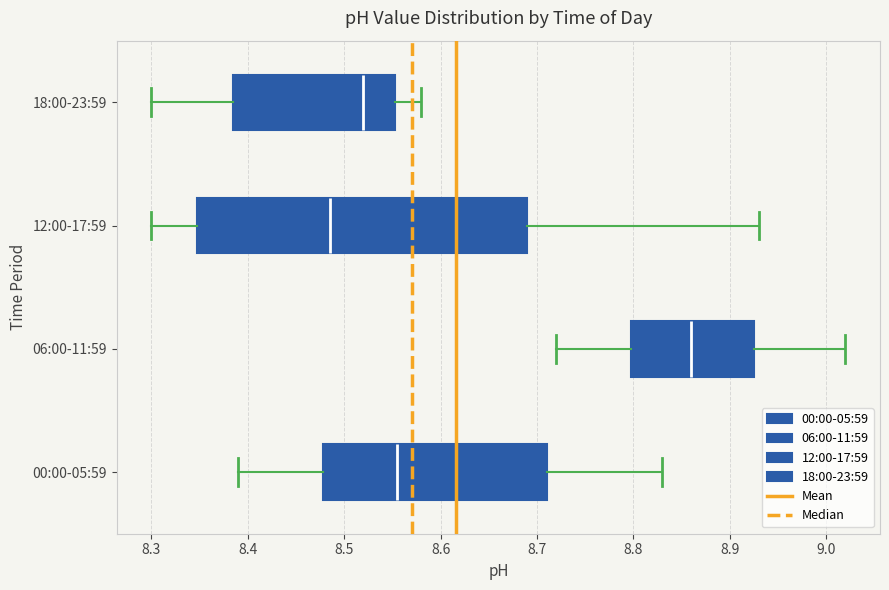

Comparing the boxes themselves (not the whiskers), which one is the widest?

12:00-17:59